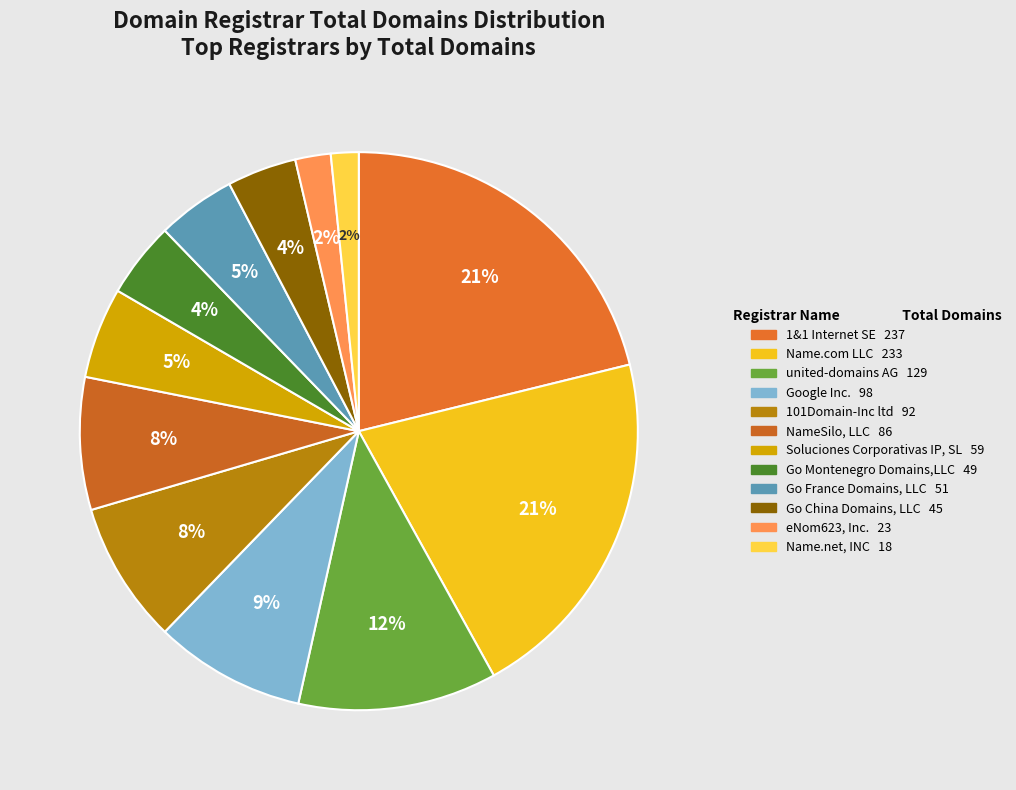

To the nearest percent, what is the combined percentage of Name.net, INC and 101Domain-Inc ltd?

10%